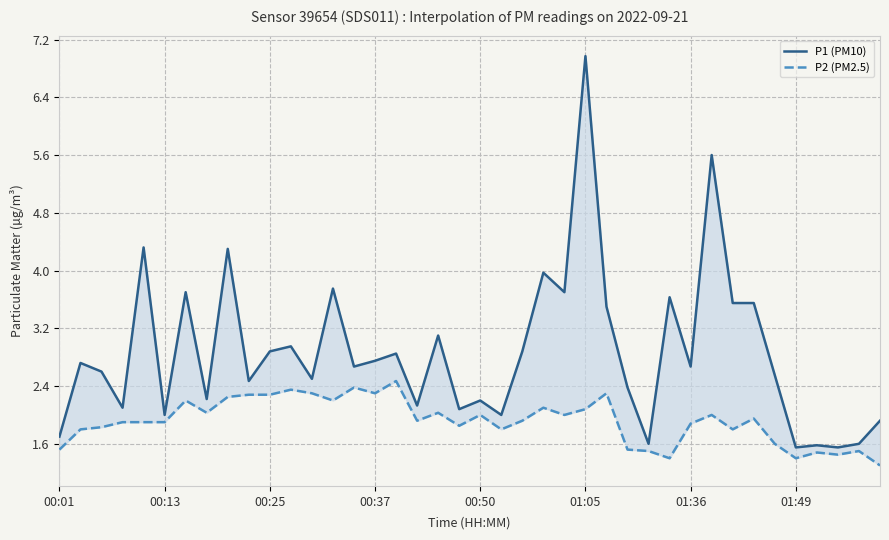

What is the total value across all series at 22?

4.8